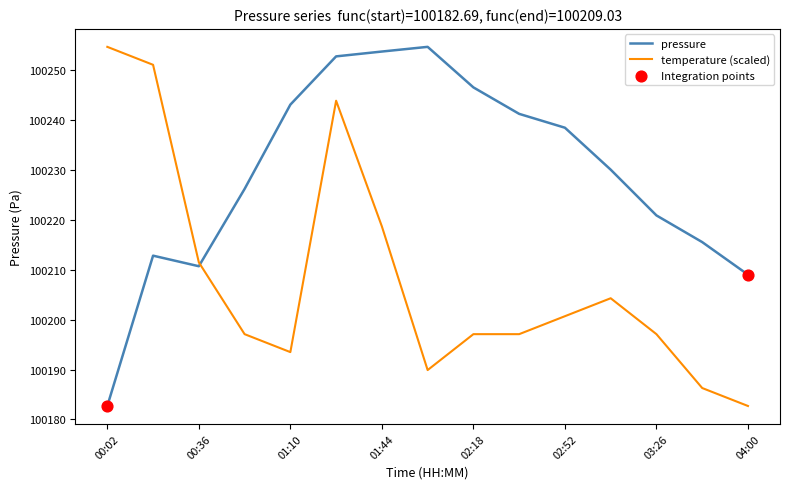

Which series has the largest total across all categories?

pressure